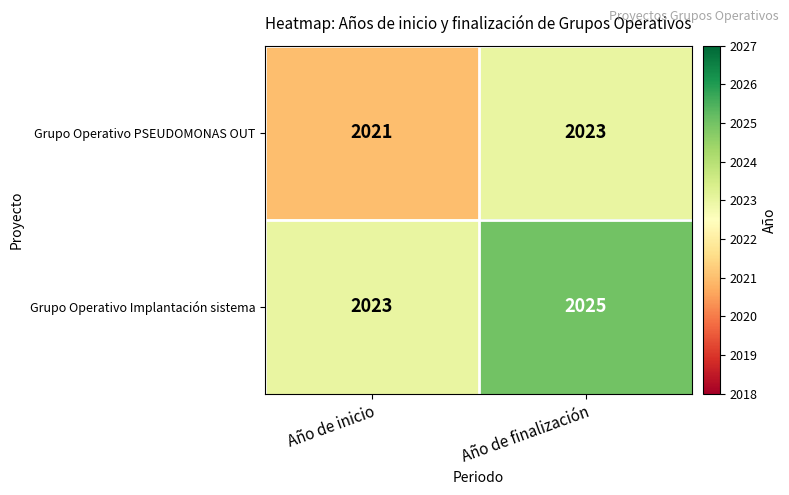

Rank the categories by Grupo Operativo Implantación sistema value from lowest to highest.

Año de inicio, Año de finalización